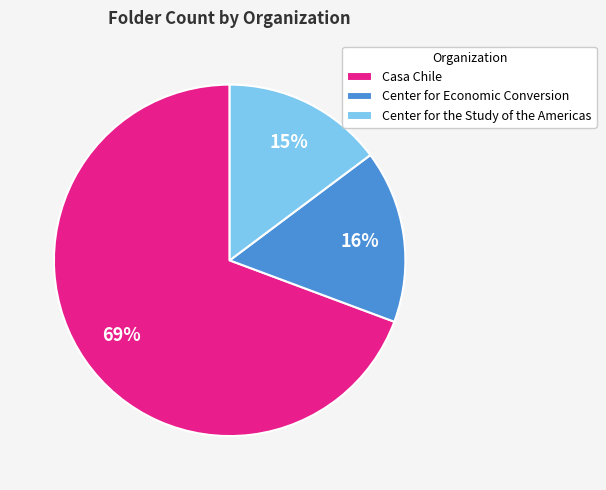

To the nearest percent, what is the average slice percentage?

33%